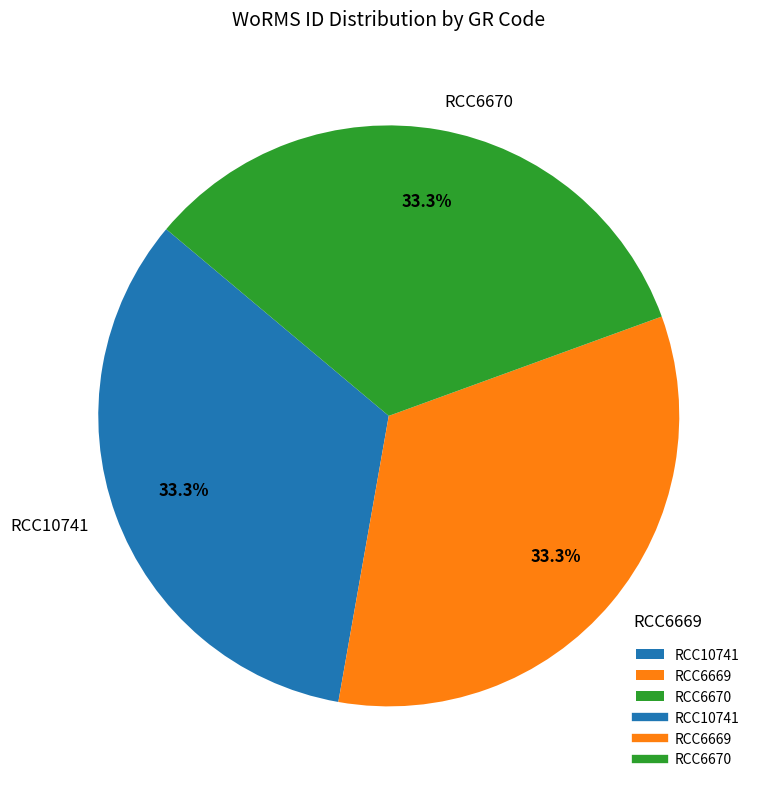

Does RCC10741 represent more than half of the total?

No